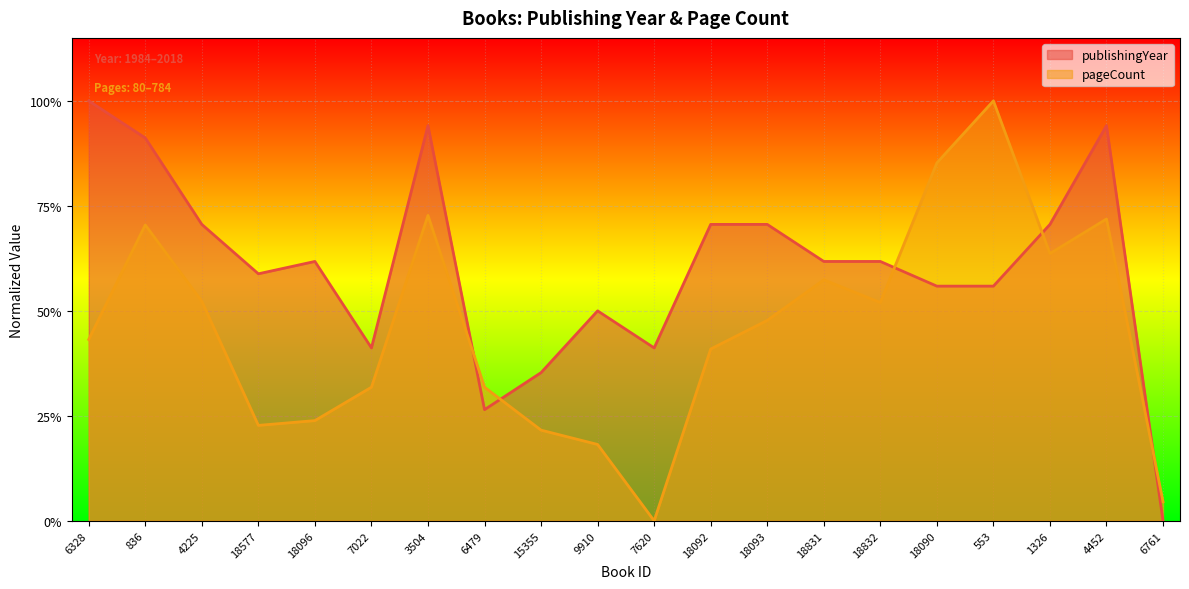

Which series has the largest total across all categories?

publishingYear